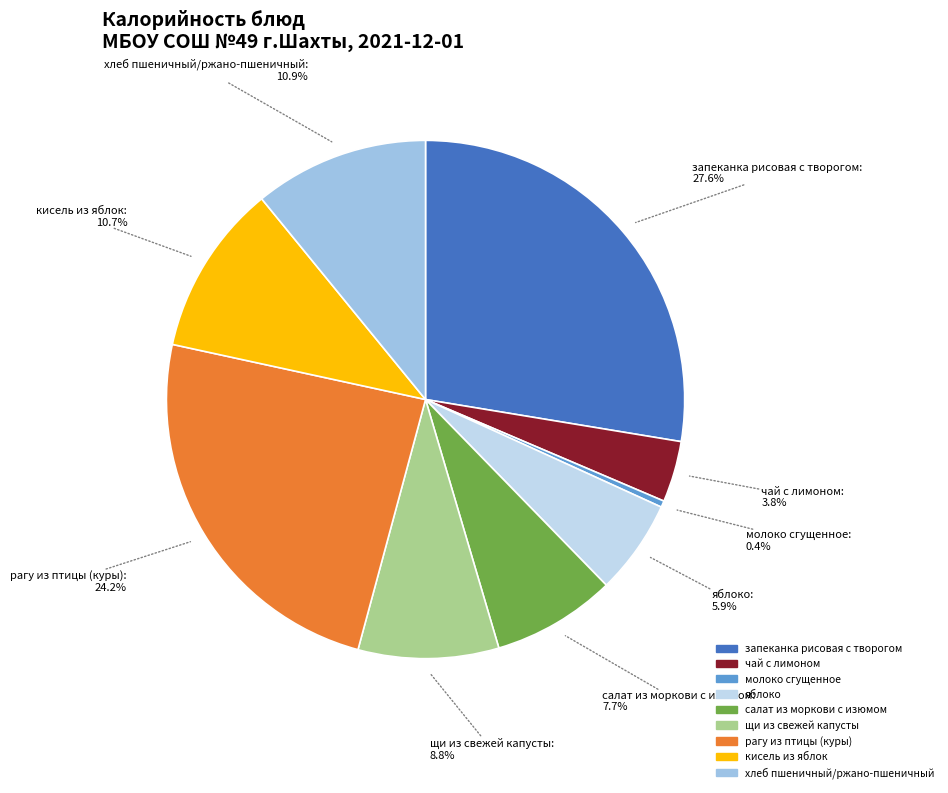

To the nearest percent, what is the difference between the щи из свежей капусты and молоко сгущенное slice percentages?

8%